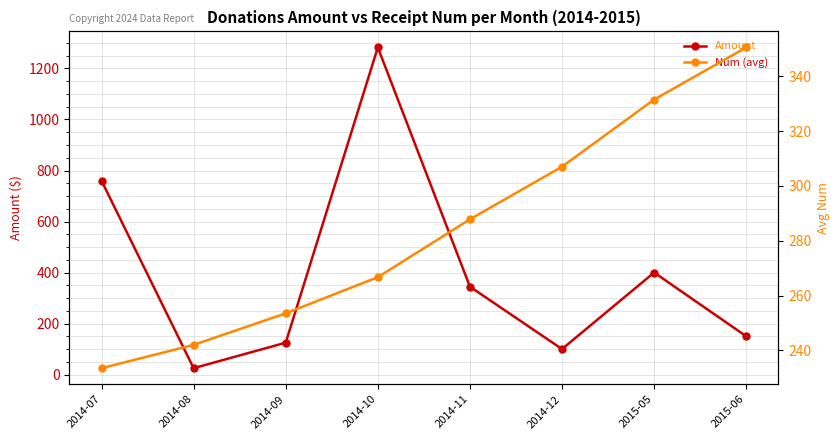

Is it true that Amount equals 100.0 at 2014-12?

True